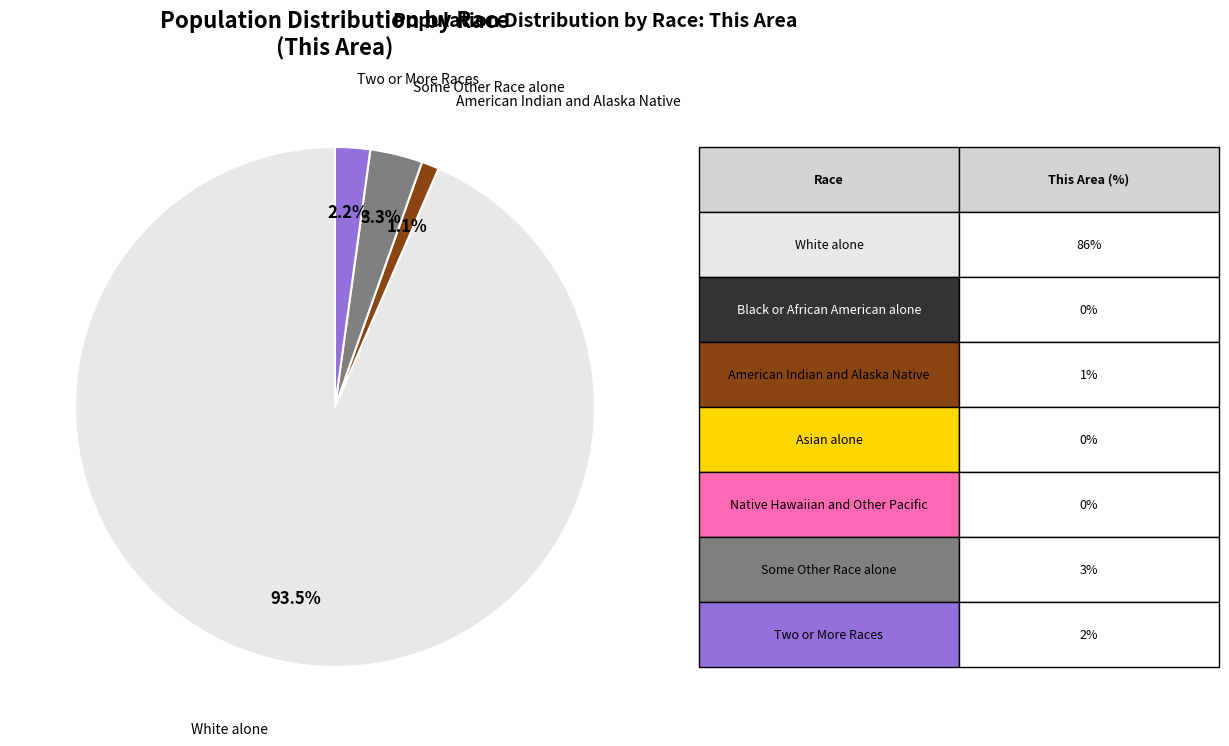

How many segments does this pie chart have?

4